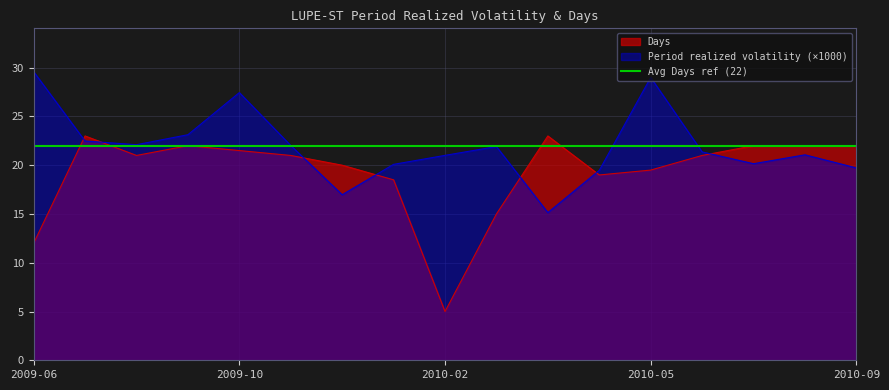

What is the approximate value of Period realized volatility 5 min average per day at 2010-06-01?

21.4